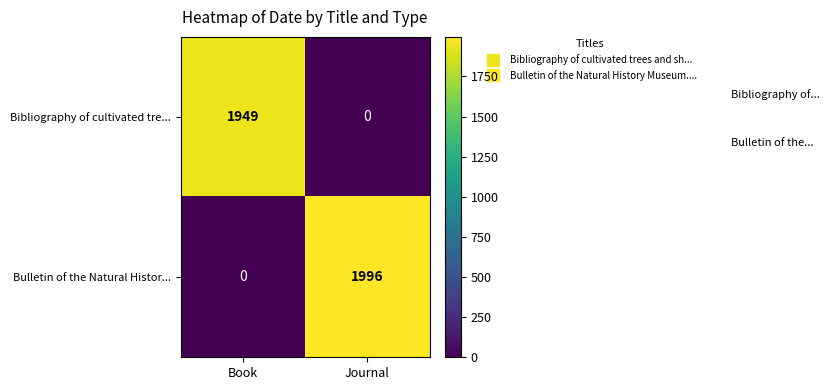

True or false: Bibliography of cultivated tre... has a value of 0 at Journal.

True